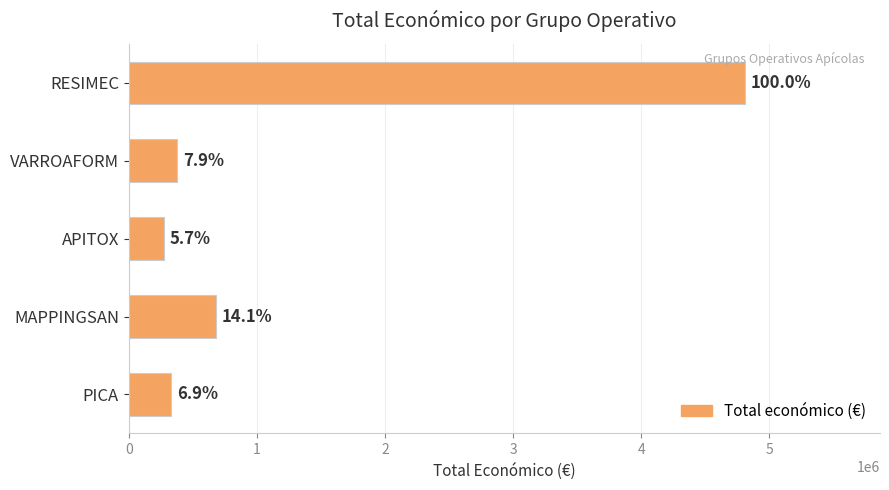

Does the chart contain any negative values?

No